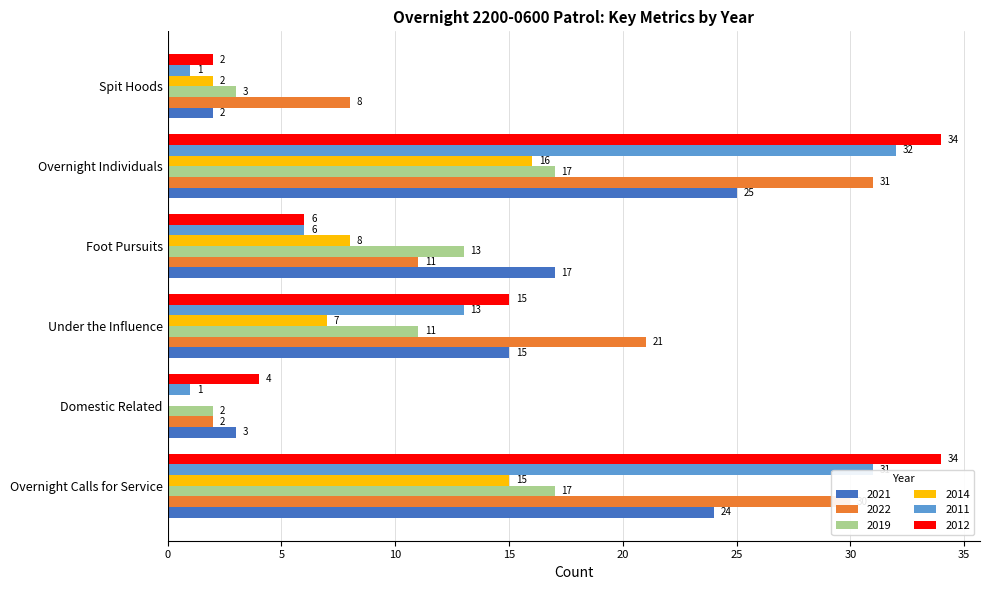

At which label is 2019 closest to 9?

Under the Influence